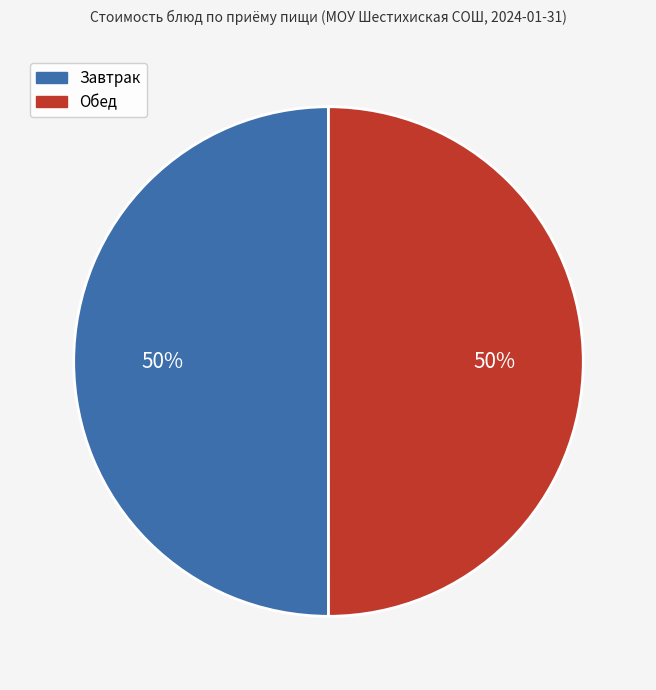

To the nearest percent, what is the average slice percentage?

50%